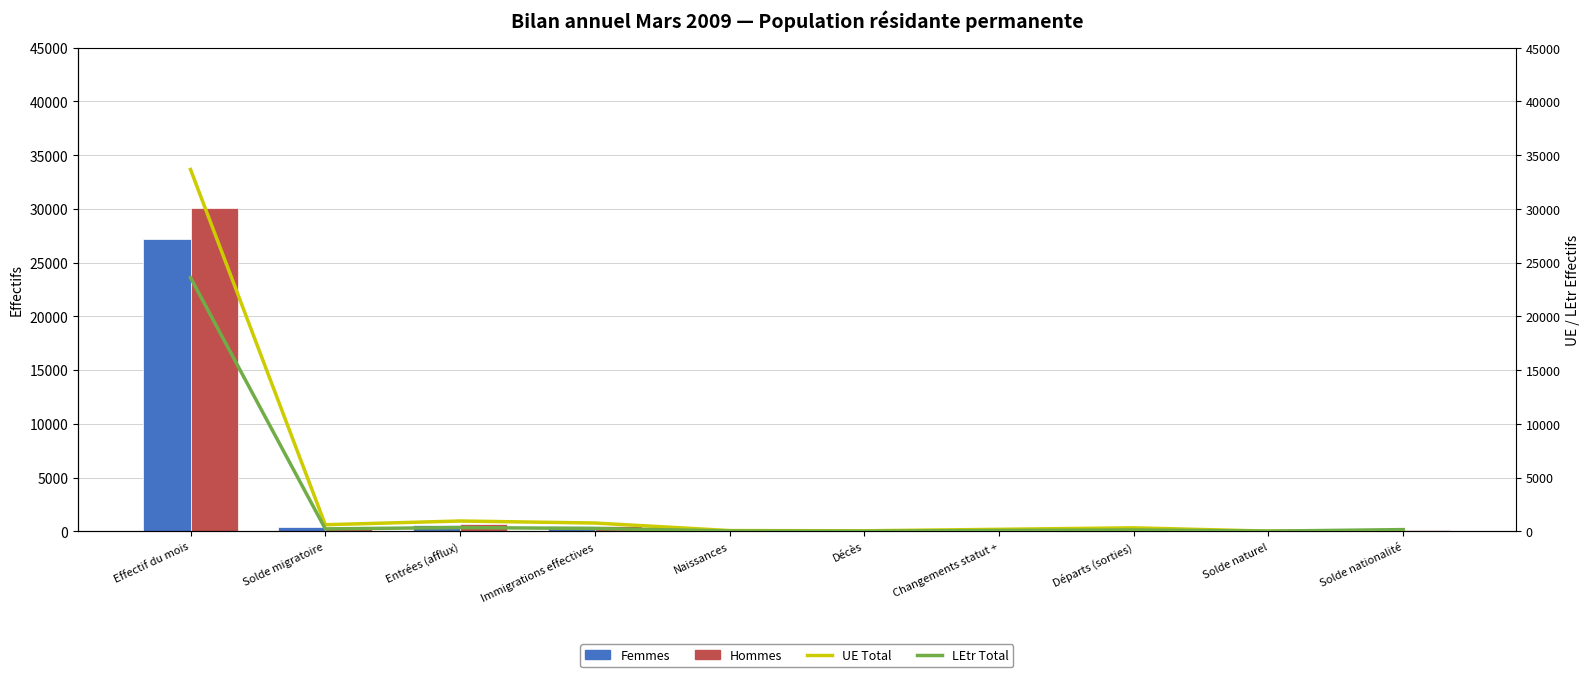

Which series has the largest total across all categories?

UE Total